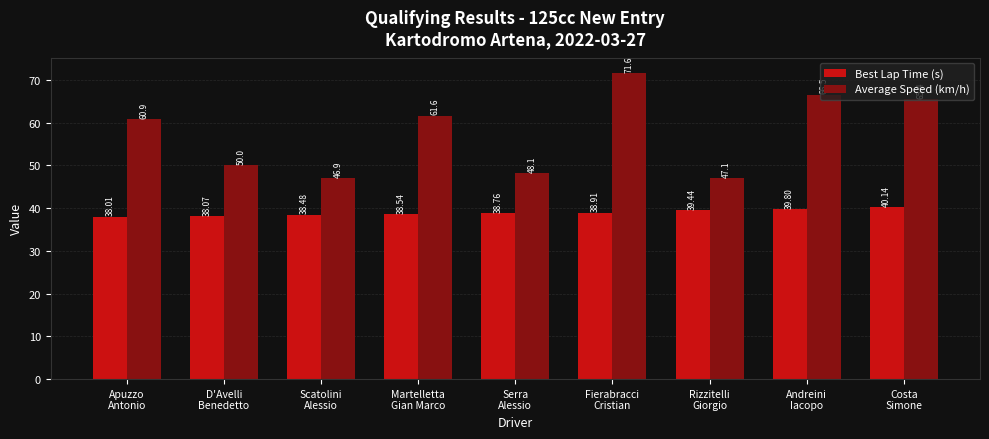

Which category has the lowest value in the Average Speed (km/h) series?

Scatolini
Alessio